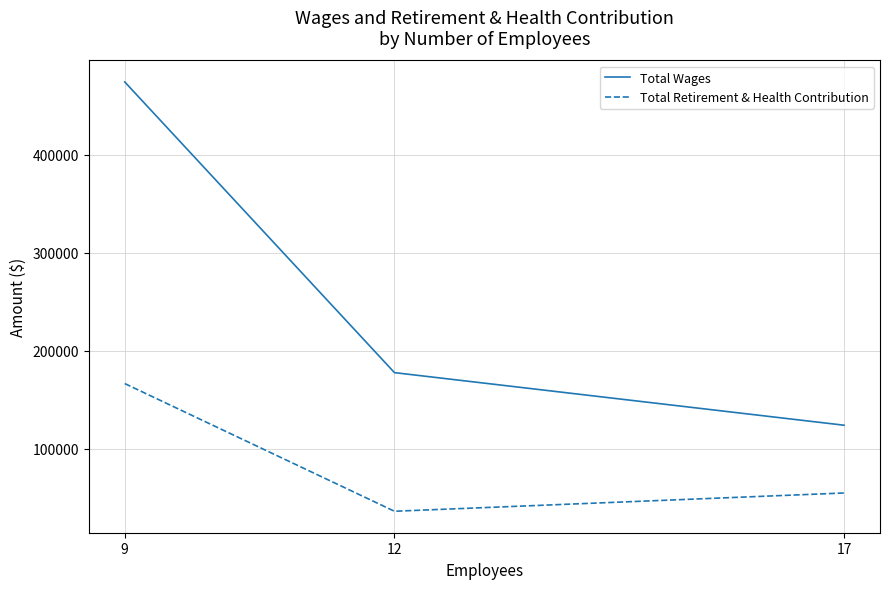

True or false: Total Retirement & Health Contribution has a value of 166402 at 9.

True